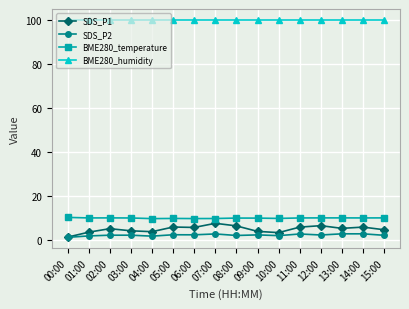

Is the value of BME280_temperature at 04:00 greater than the value of BME280_humidity at 14:00?

No